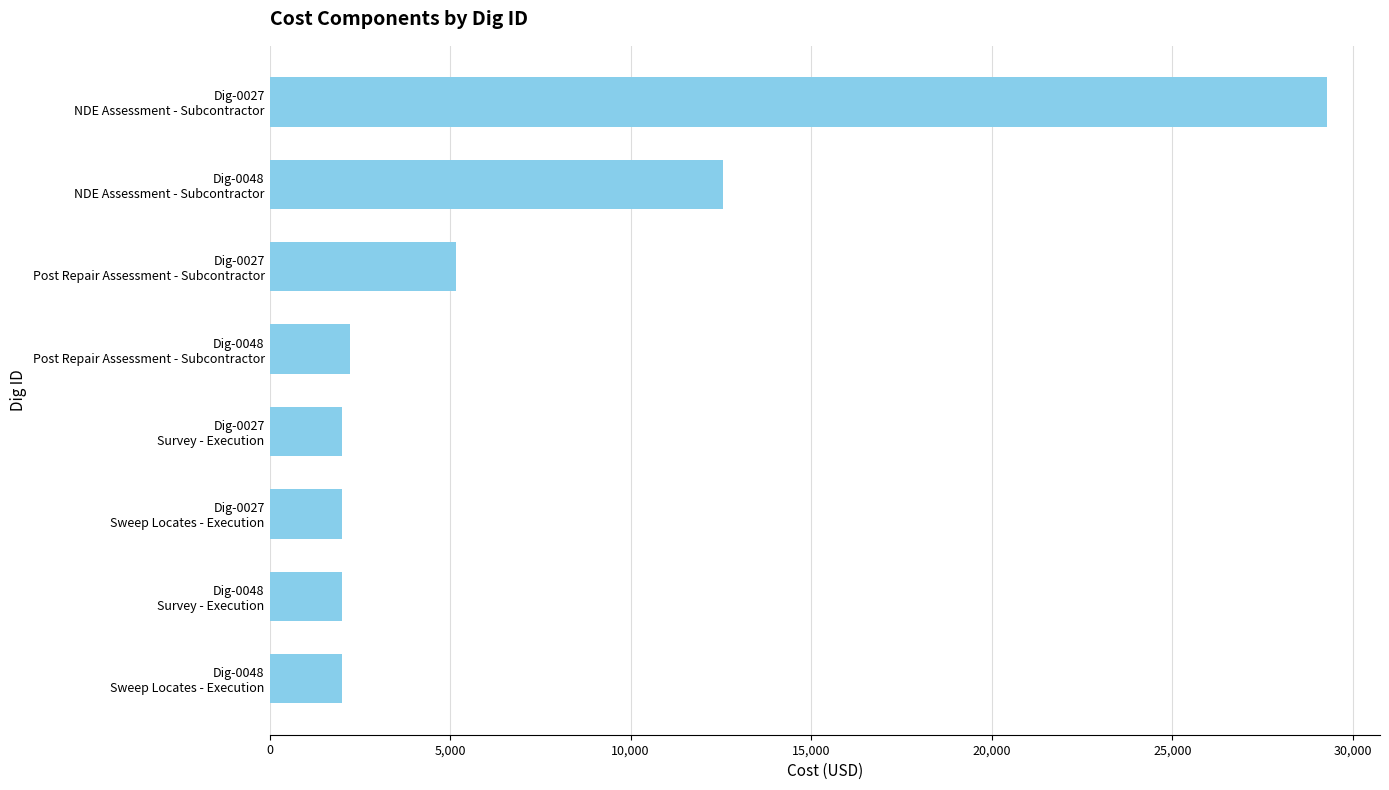

What is the difference between the maximum and minimum values?

27285.9